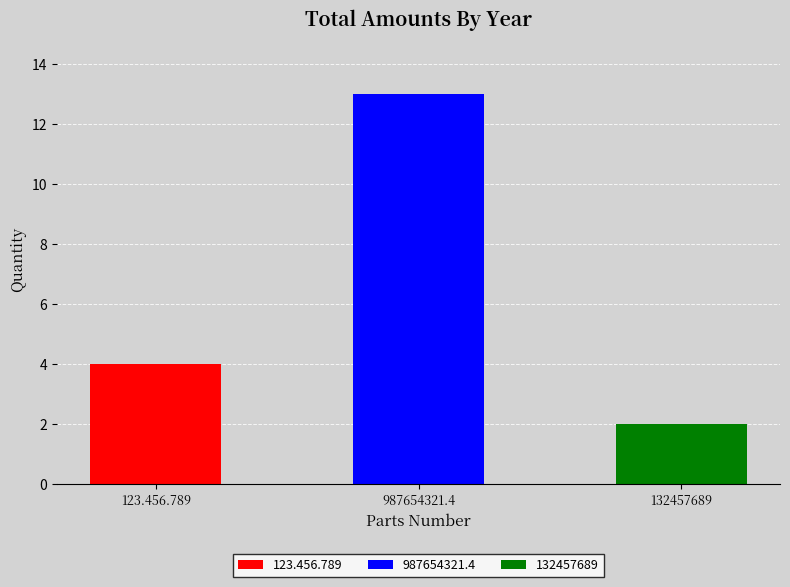

How many categories are shown in the chart?

3